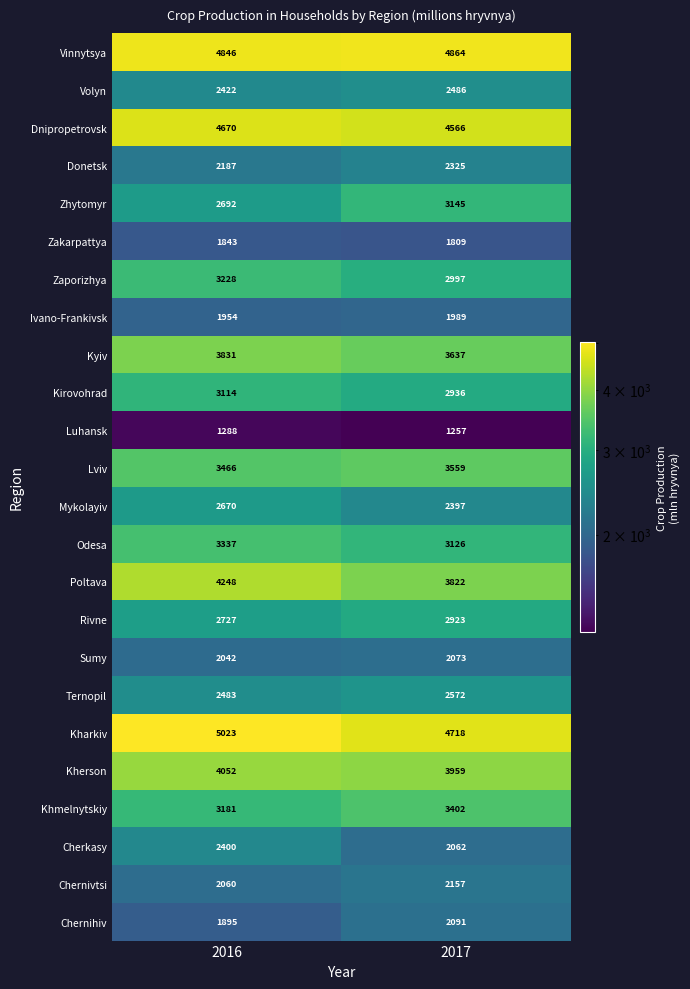

True or false: Odesa has a value of 3126 at 2017.

True